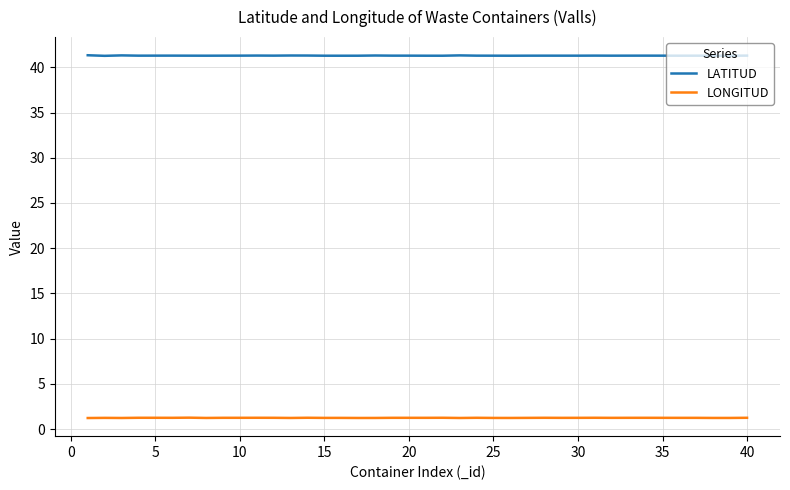

What is the average value of the LATITUD series?

41.3